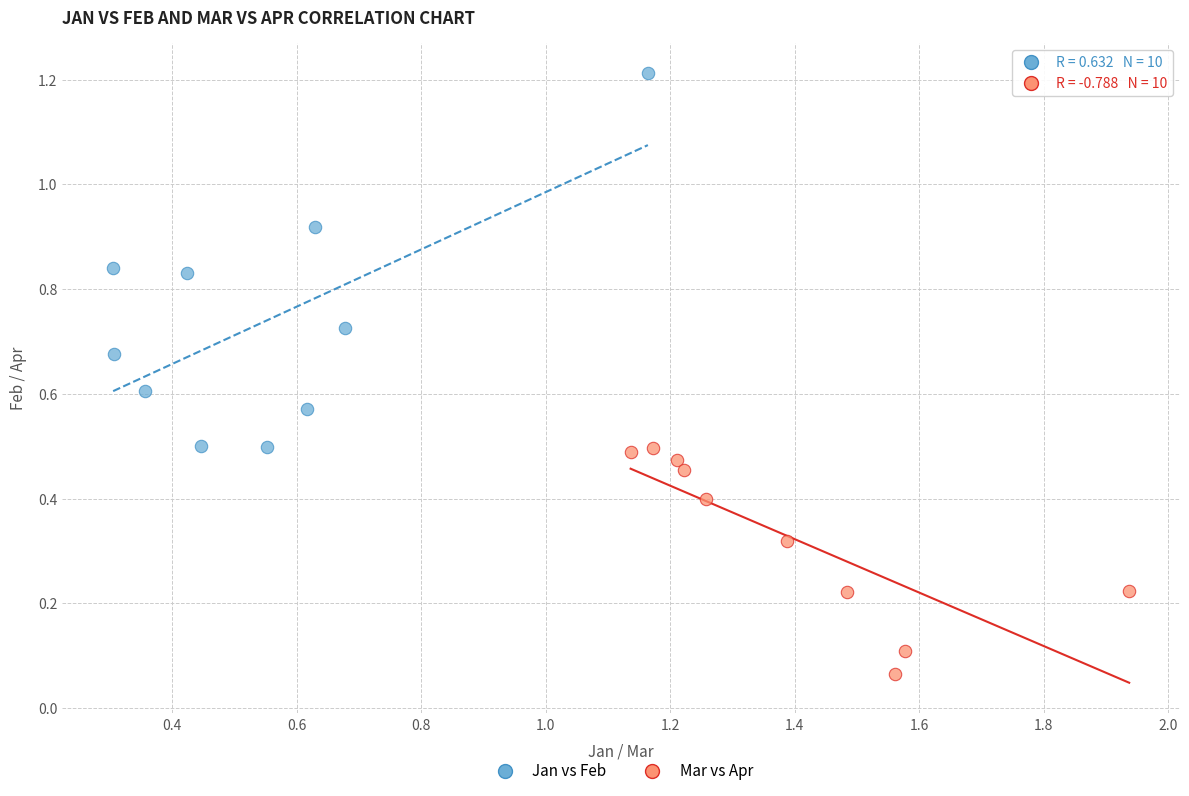

Which series has the largest Y range (max minus min)?

Jan vs Feb